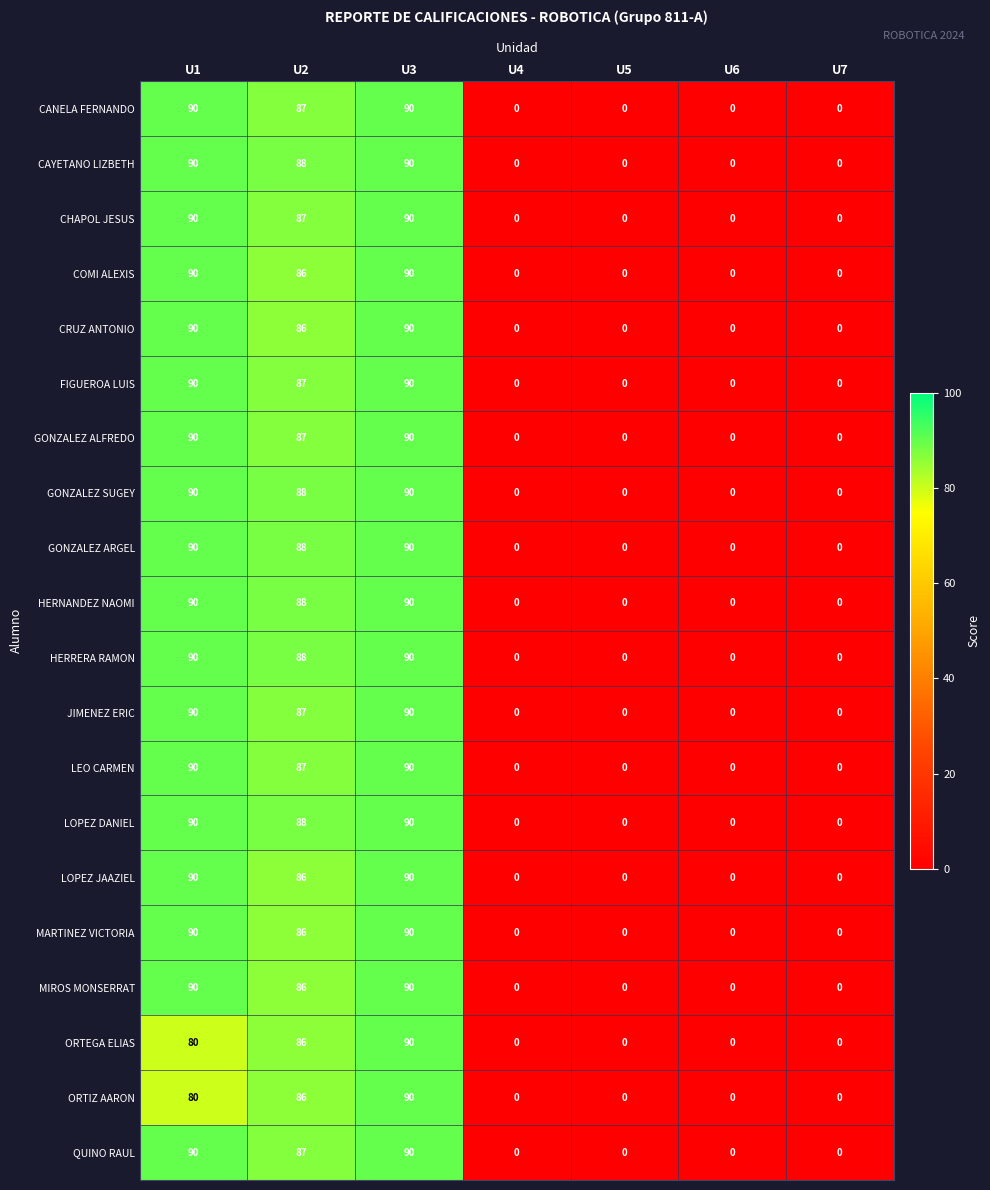

At which label is ORTEGA ELIAS closest to 45?

U1